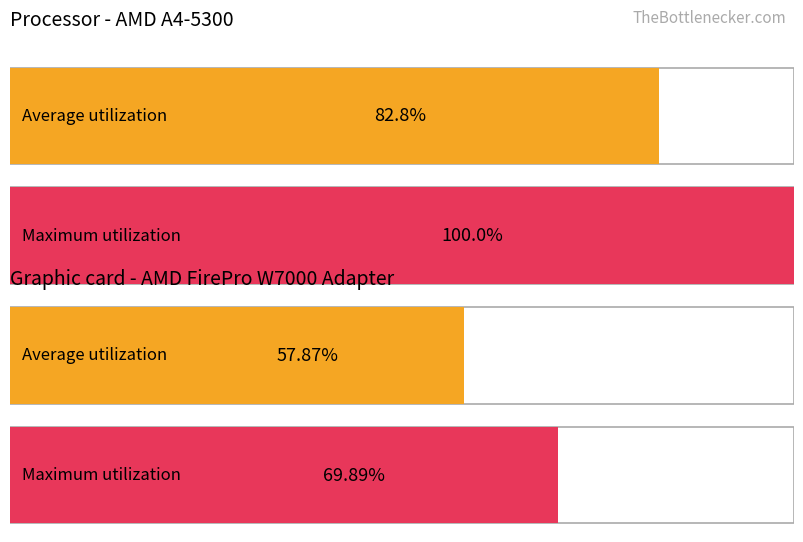

The Maximum utilization series shows 0.7 at 1. True or false?

False